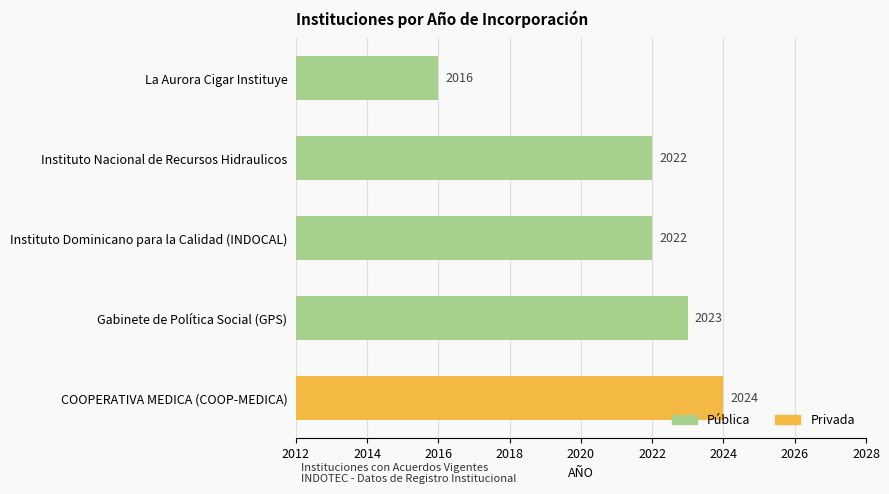

What is the label of the 1st bar from the bottom?

COOPERATIVA MEDICA (COOP-MEDICA)